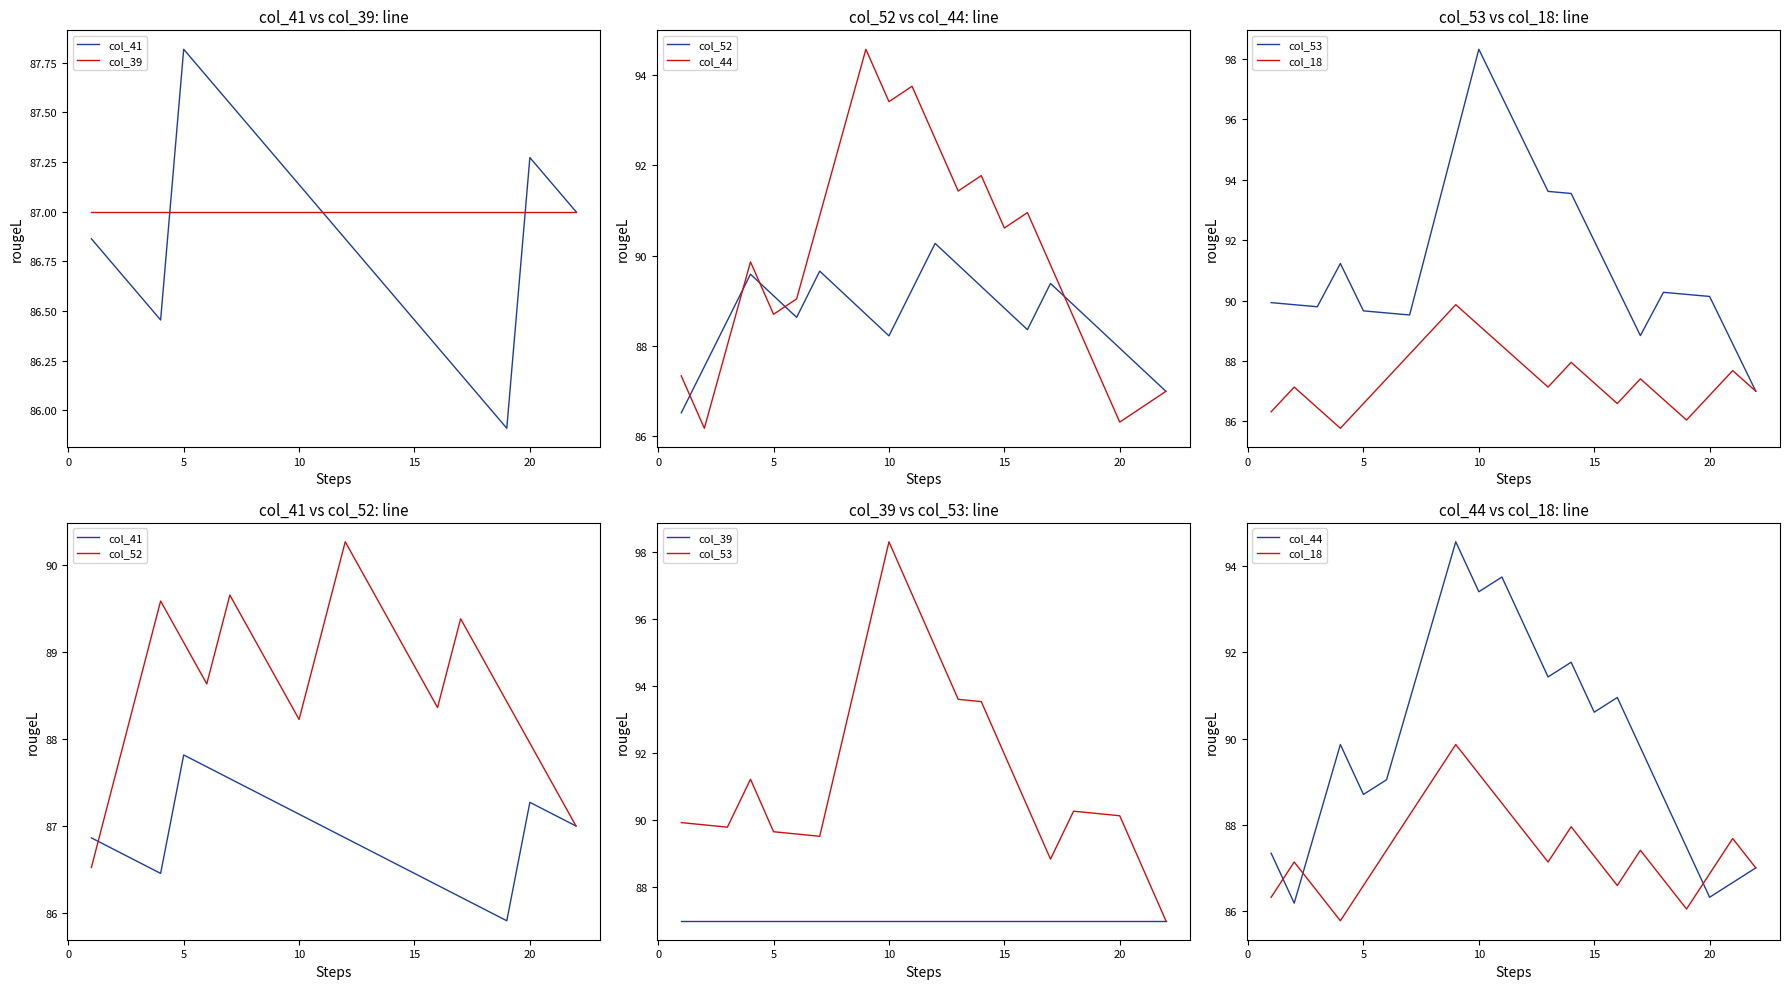

How many data points in col_44 are above 89?

13